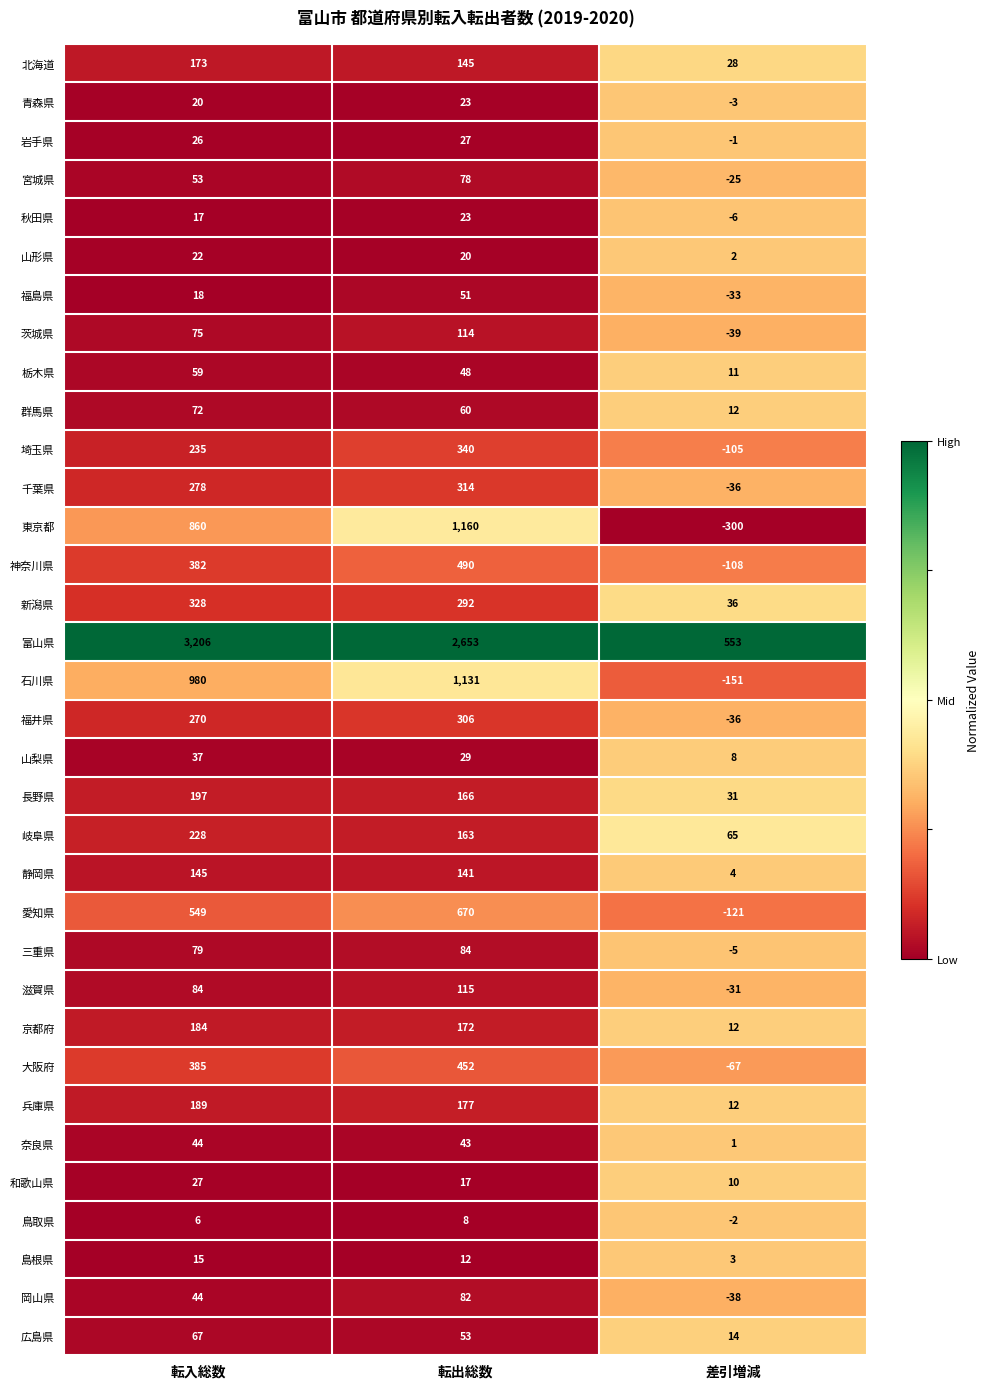

What is the sum of the 岡山県 values at 転出総数 and 転入総数?

126